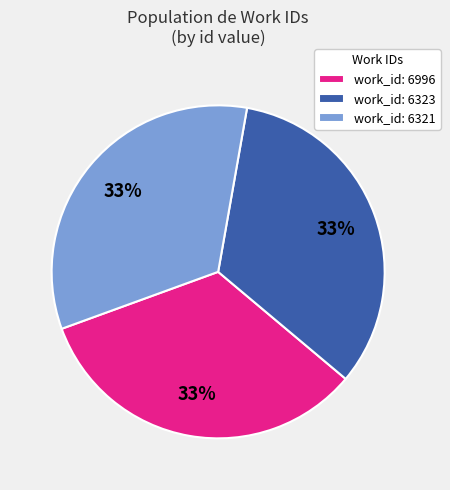

Is the sum of work_id: 6321 and work_id: 6996 greater than half?

Yes